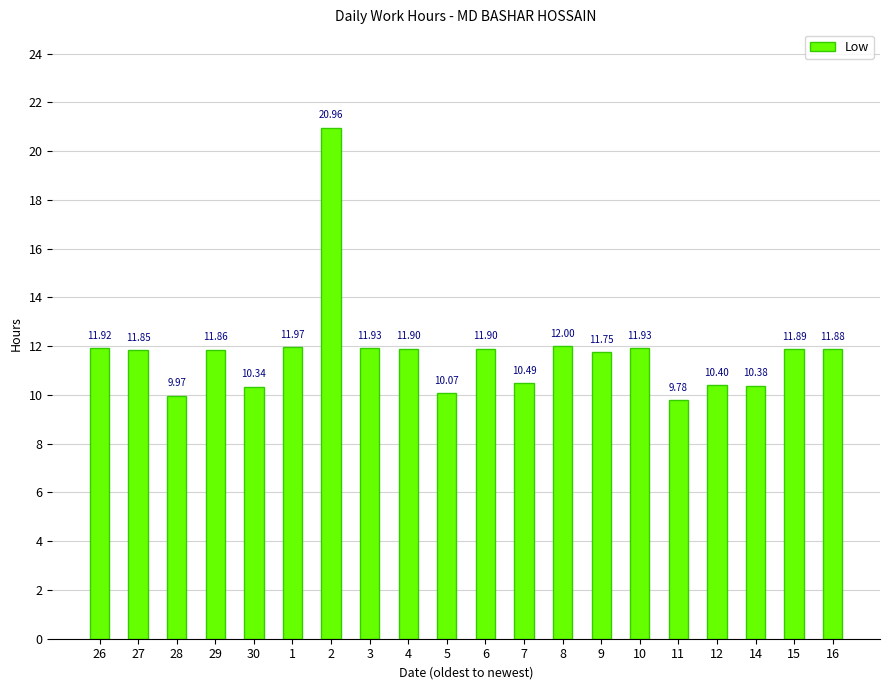

What is the difference between the values at 30 and 6?

1.6